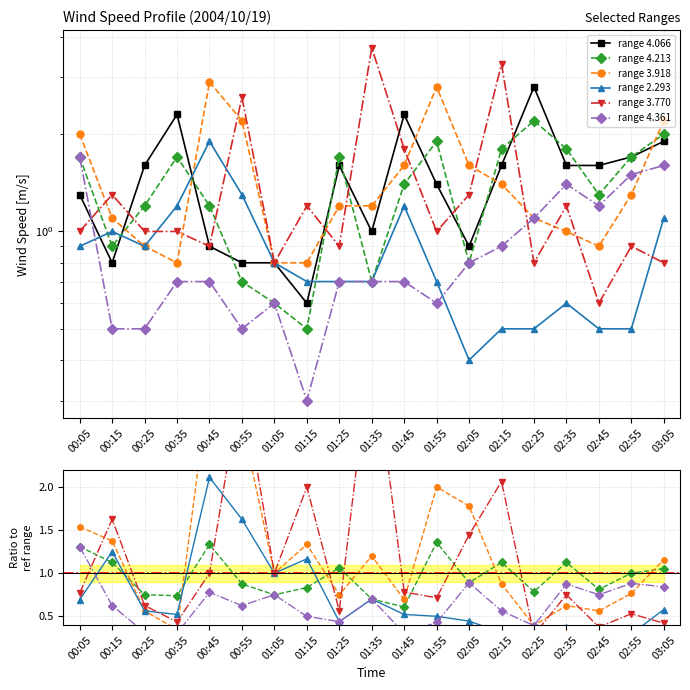

What is the difference between the maximum and second lowest values in the range 3.770 series?

3.3